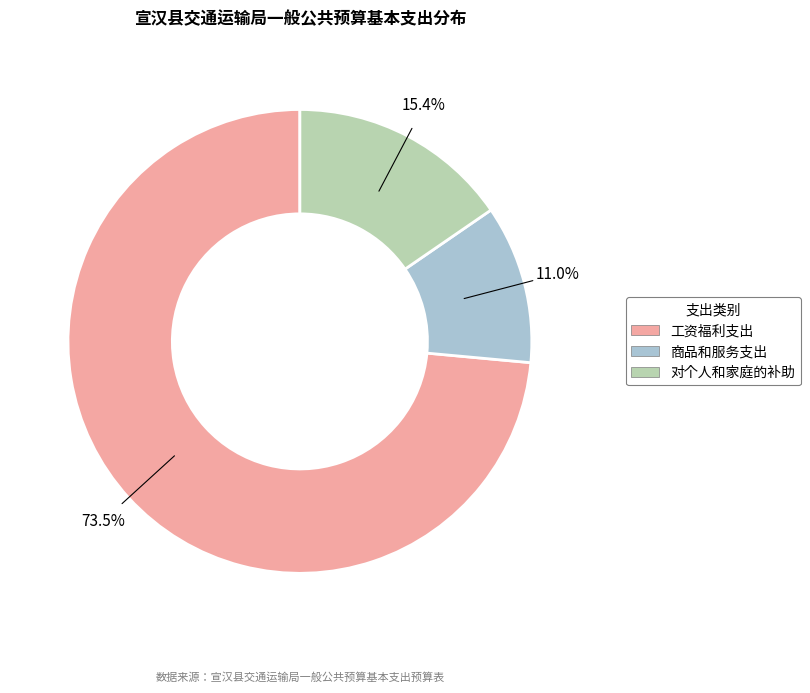

Combined, do 对个人和家庭的补助 and 商品和服务支出 account for over 50%?

No